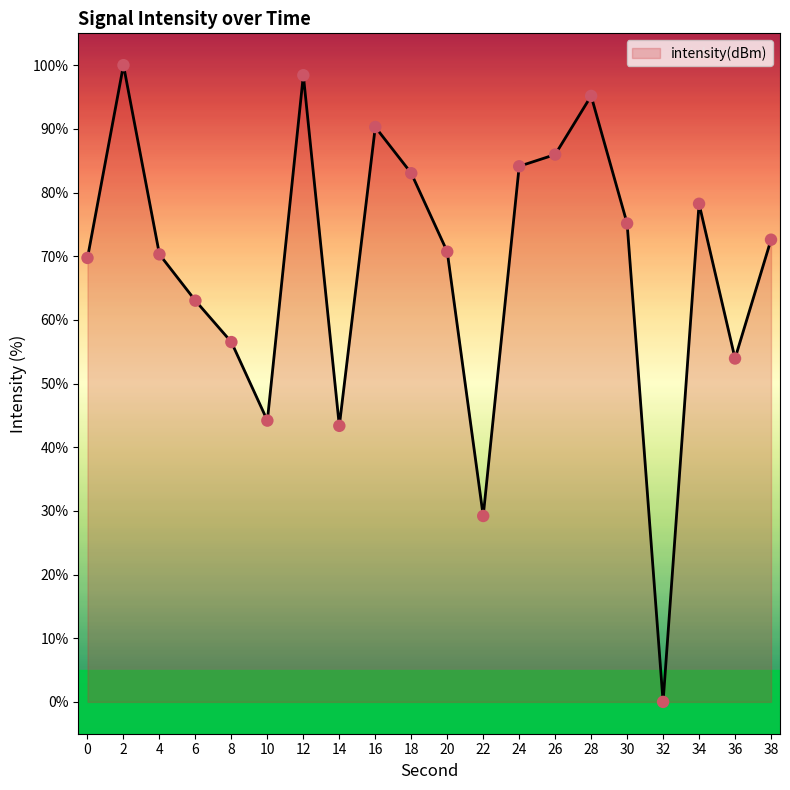

What is the ratio of the value at 24 to the value at 28?

0.9